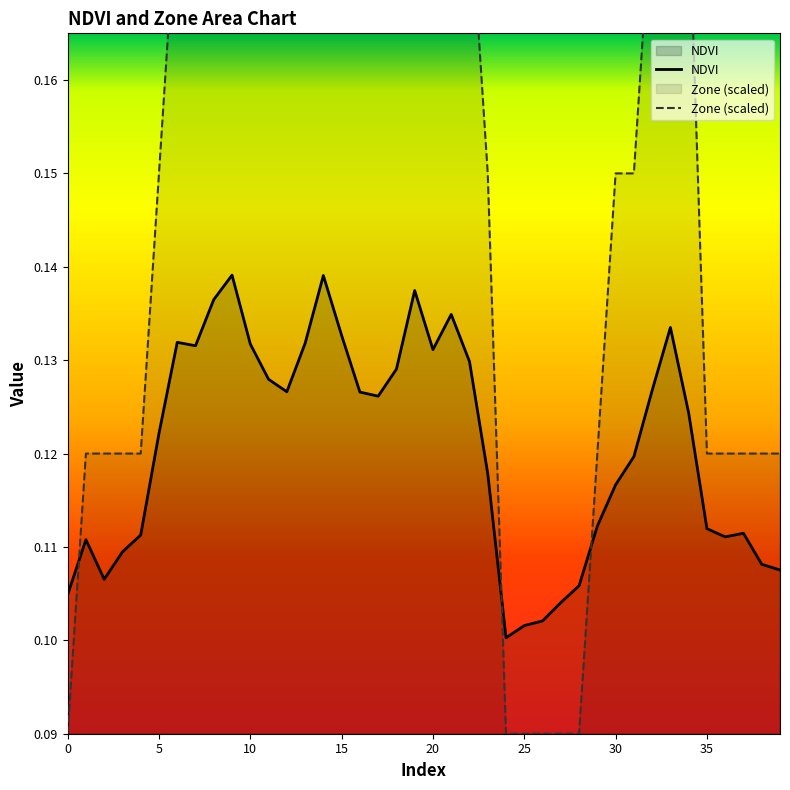

Is the value of NDVI at 21 greater than the value of Zone (scaled) at 13?

No